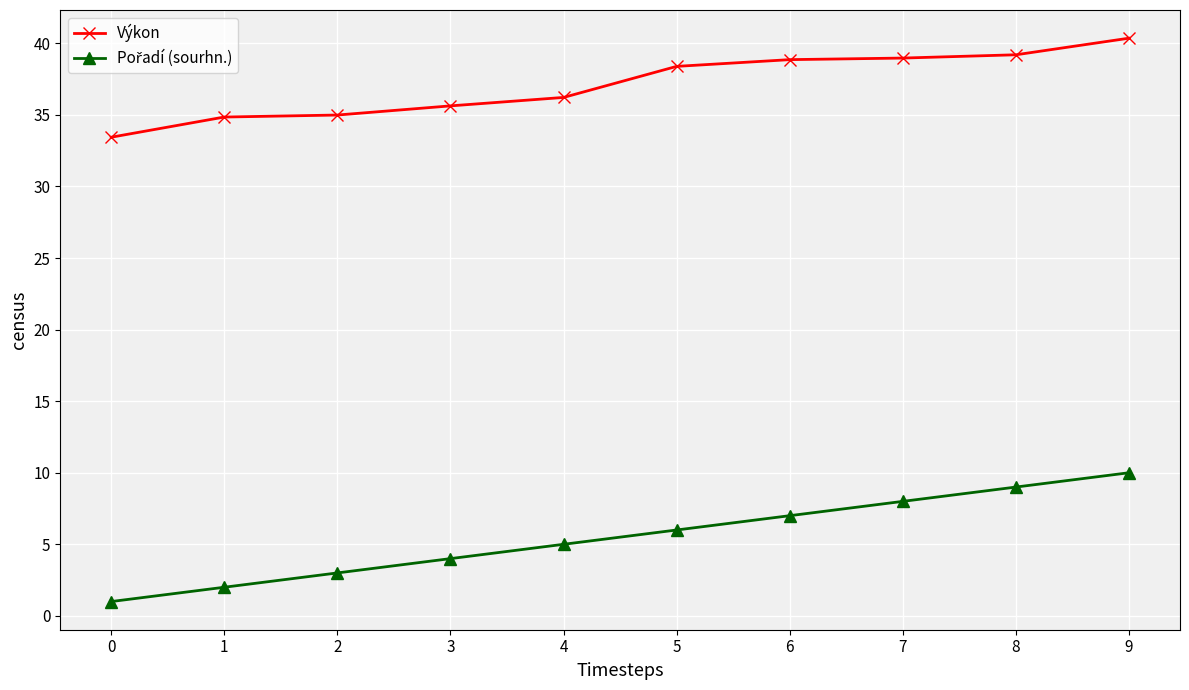

Which category has the highest value across all series?

9